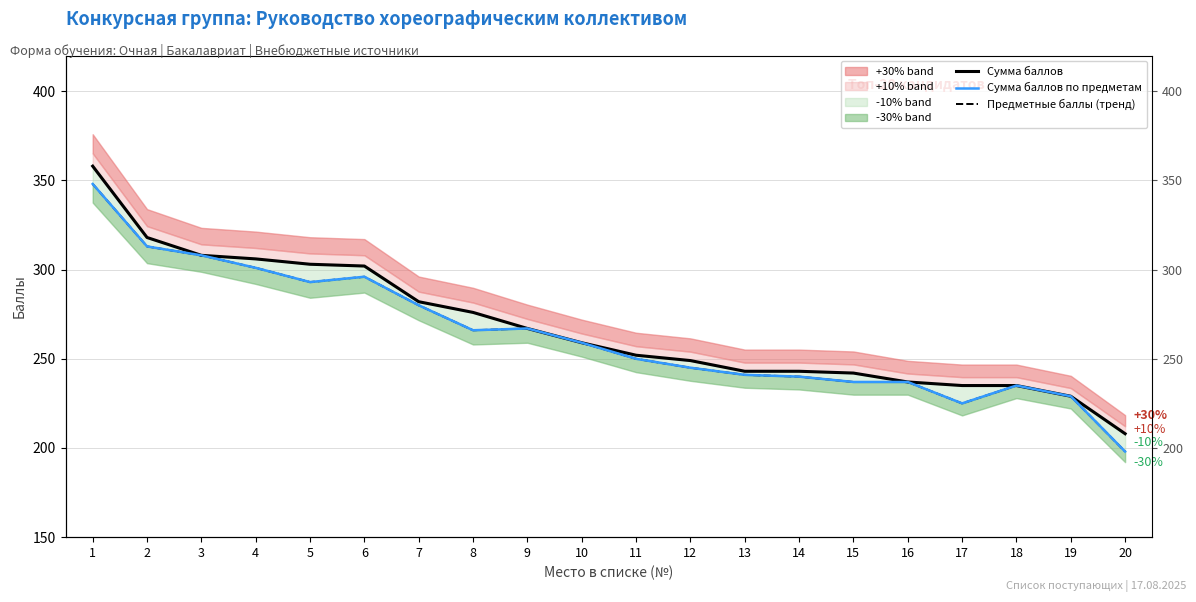

What is the value of the Предметные баллы (тренд) point at the 11th from the left?

250